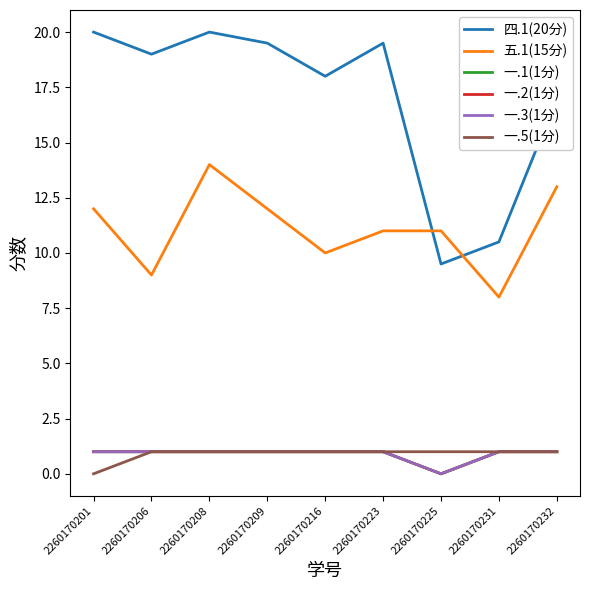

At how many categories does at least one series exceed 10?

9